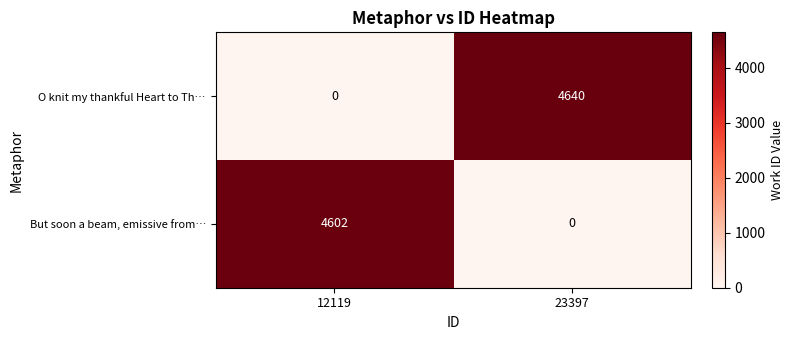

What is the total value across all series at 12119?

4602